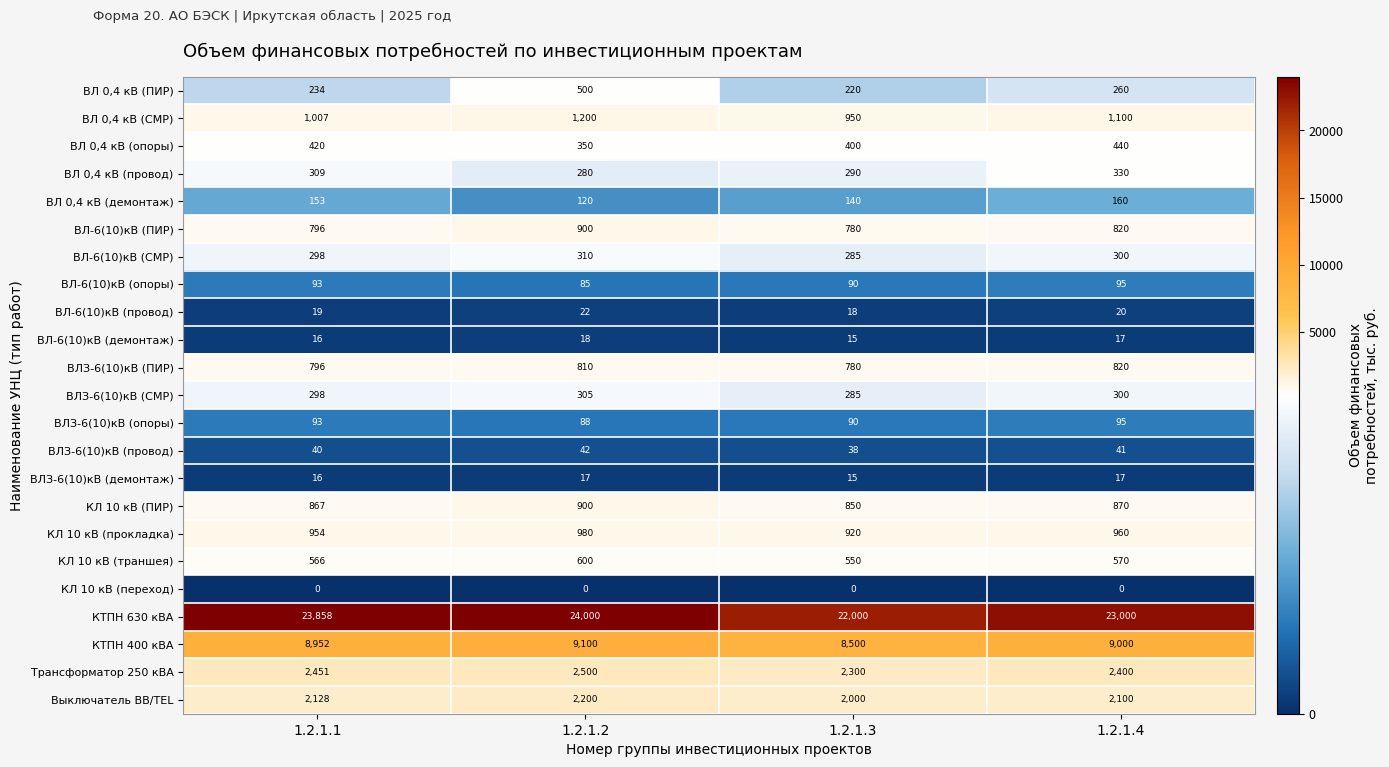

At which category is the sum across all series the highest?

1.2.1.2